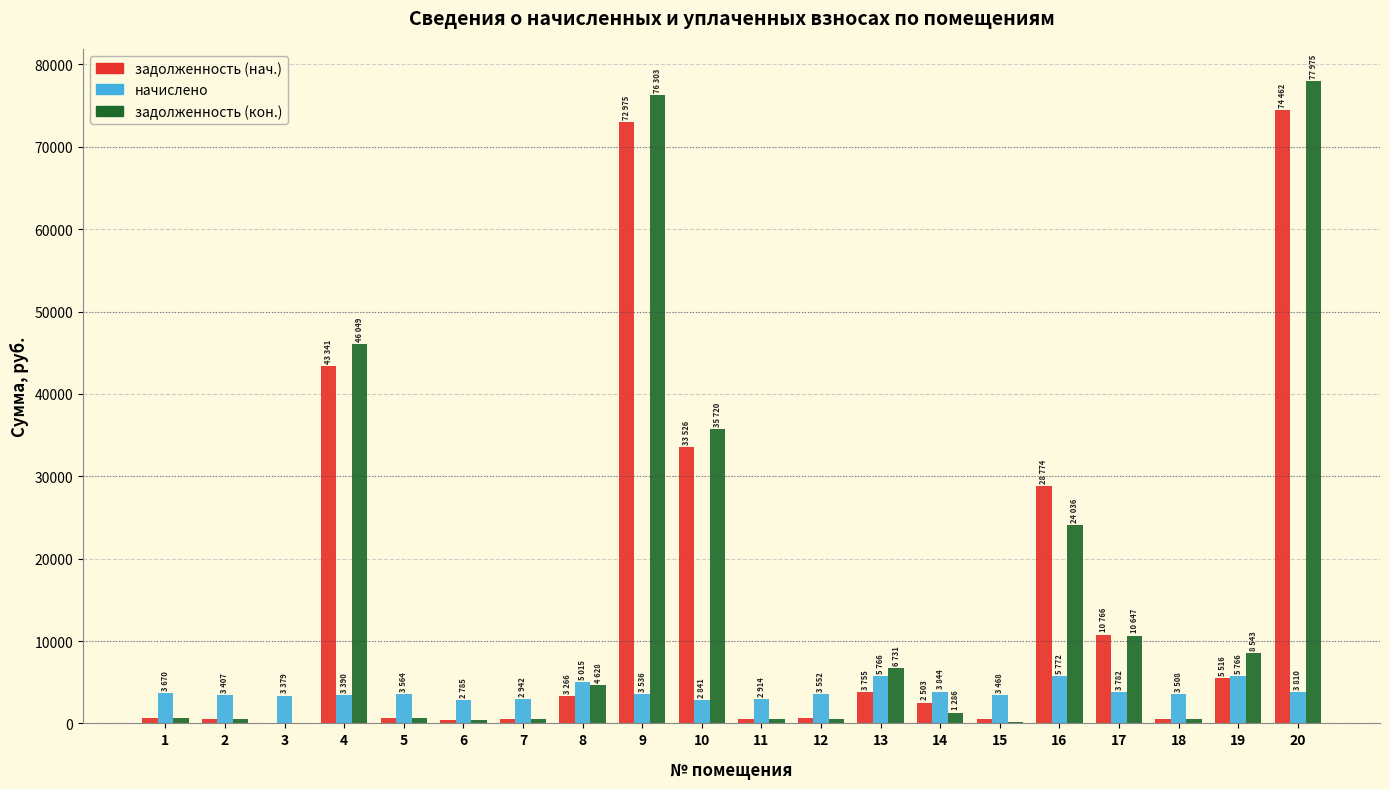

The value of задолженность (нач.) at 12 is 656.2. True or false?

True